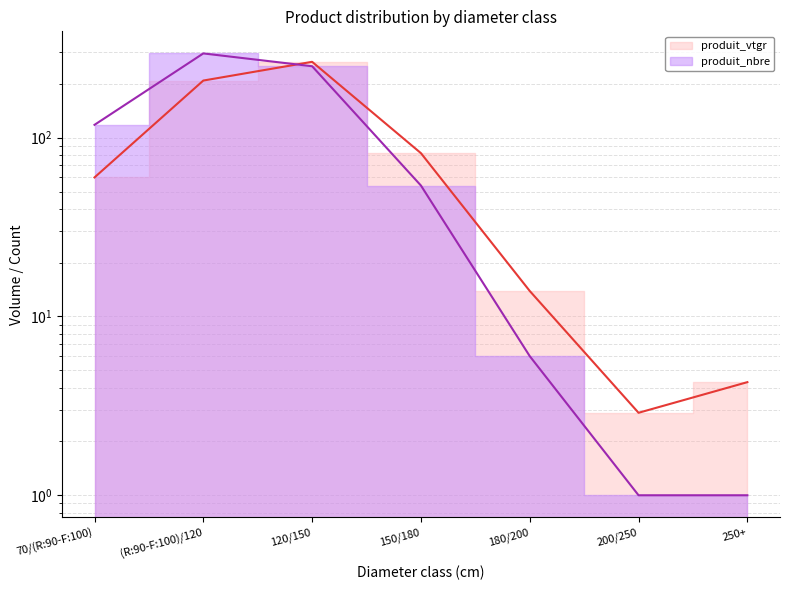

True or false: produit_vtgr has more than 0 interior local peaks.

True